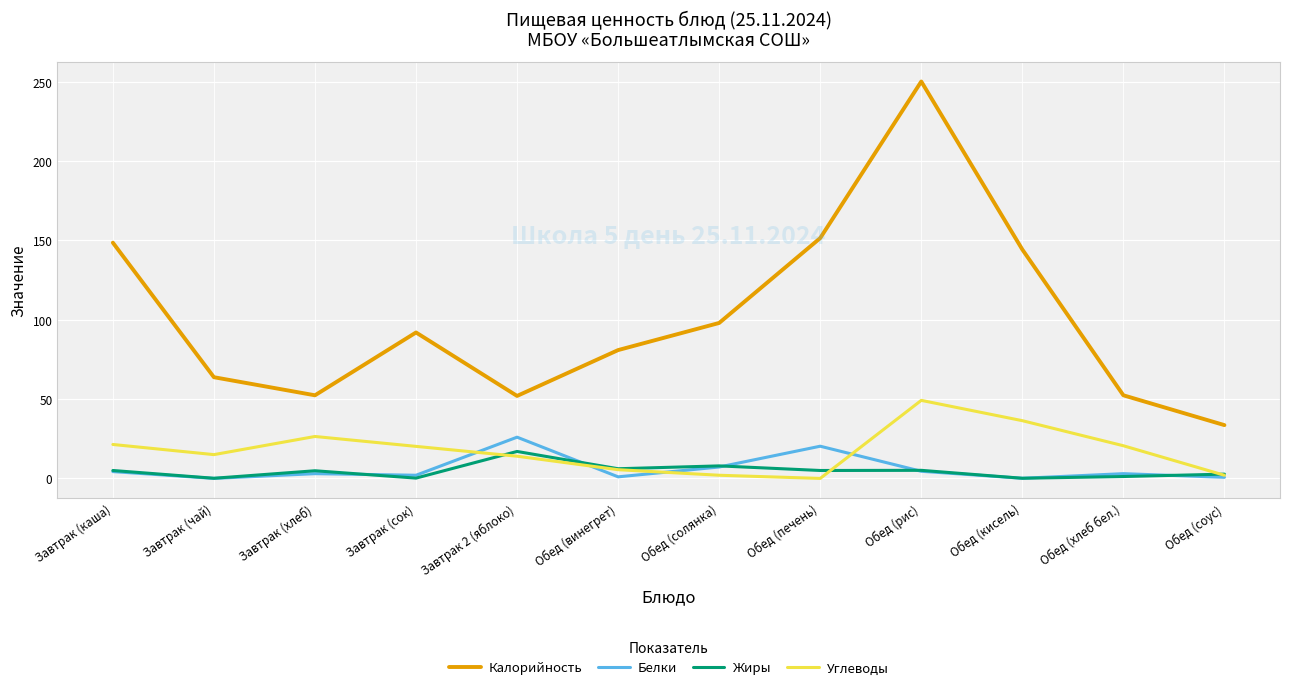

True or false: Углеводы and Калорийность cross at least once.

False